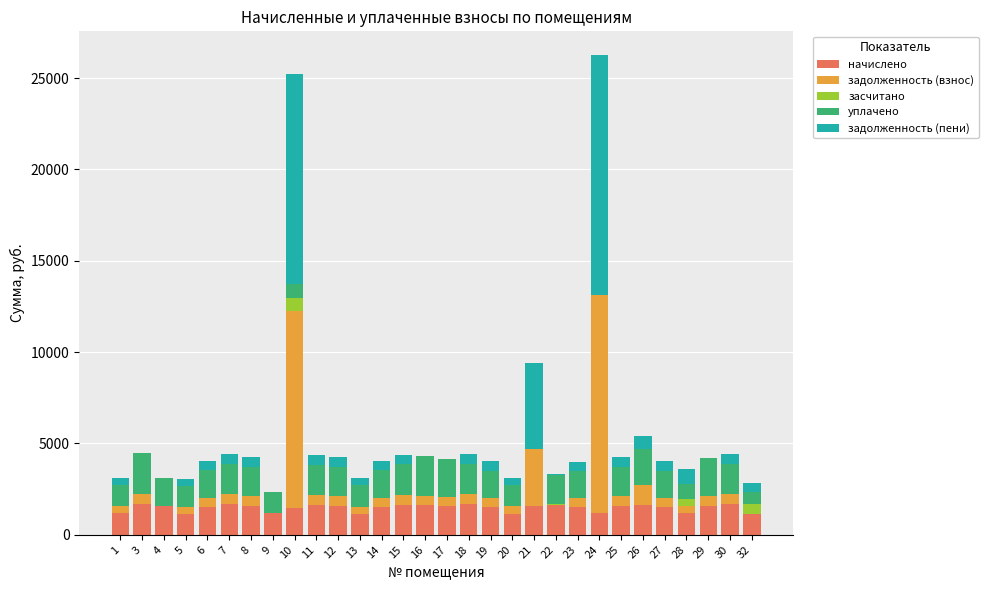

What is the maximum value for начислено?

1681.3